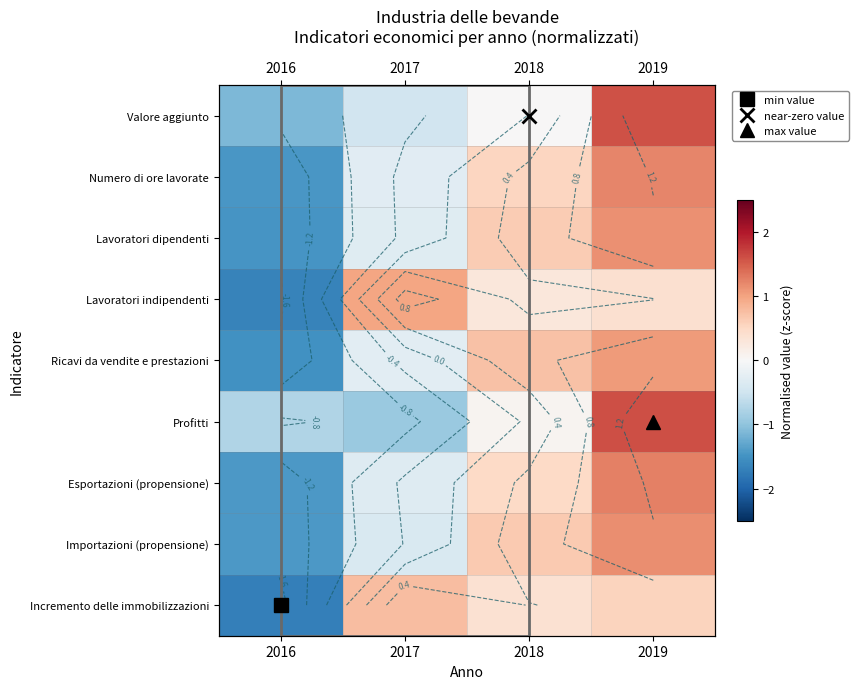

What is the minimum value for Importazioni (propensione)?

-1.4